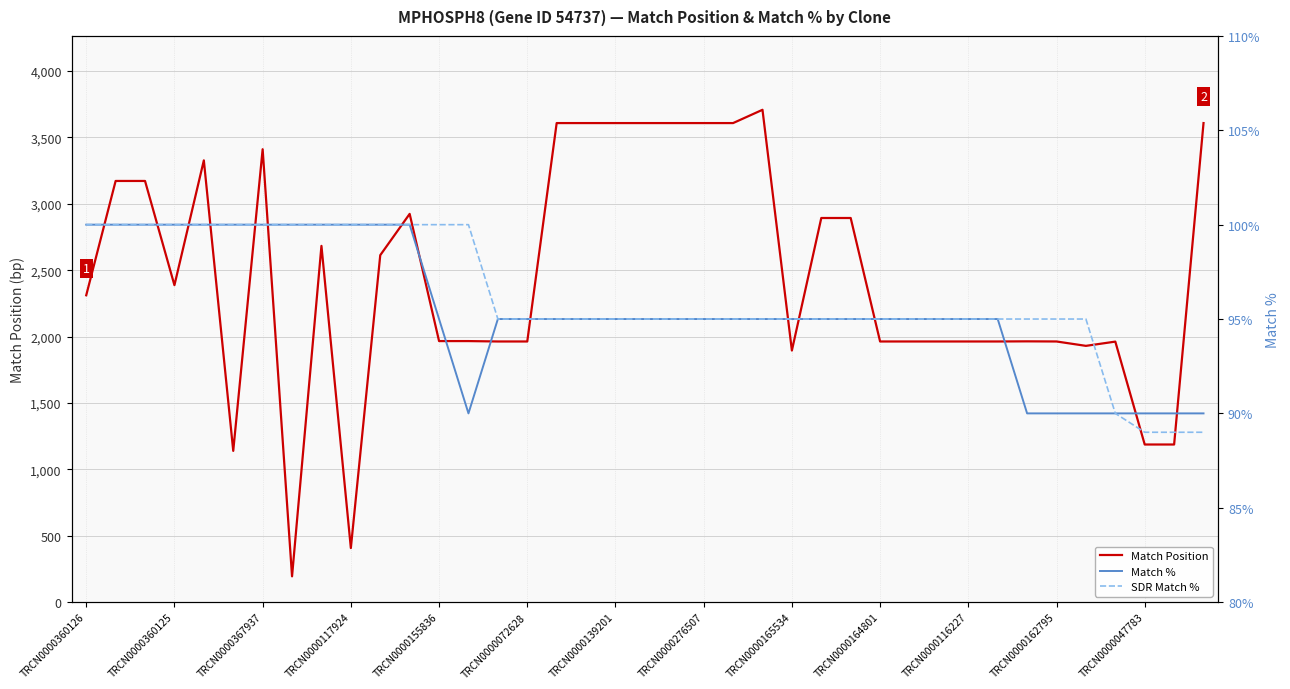

What is the average value of the SDR Match % series?

96